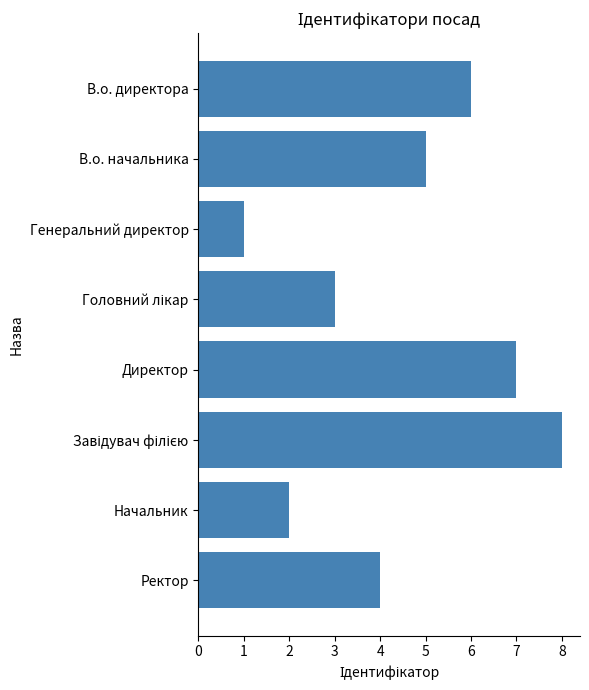

Approximately how many times larger is the value at Начальник compared to Ректор?

0.5